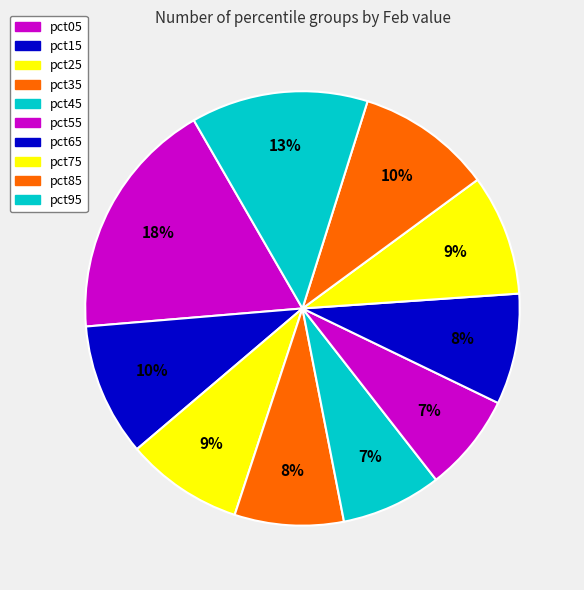

To the nearest percent, what is the combined percentage of pct15 and pct35?

18%